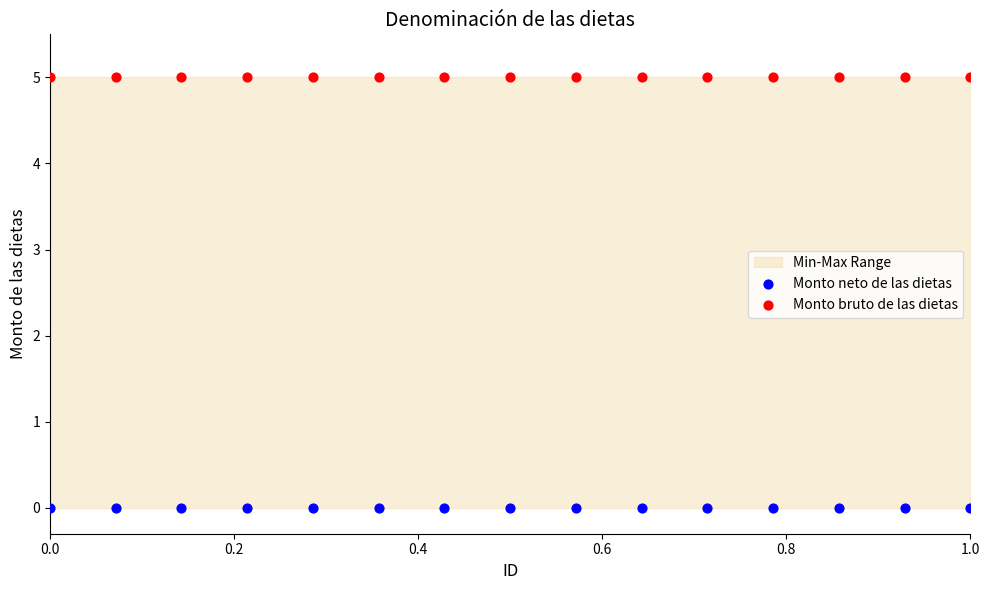

Which series contains the lowest Y value?

Monto neto de las dietas